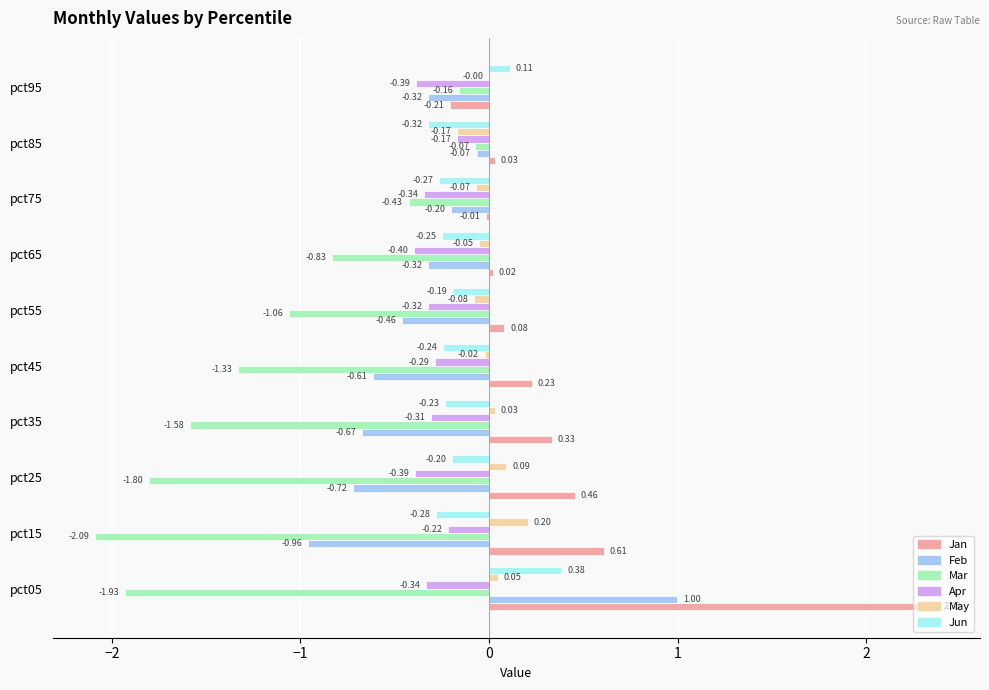

What is the sum of the Feb values at pct85 and pct05?

0.9